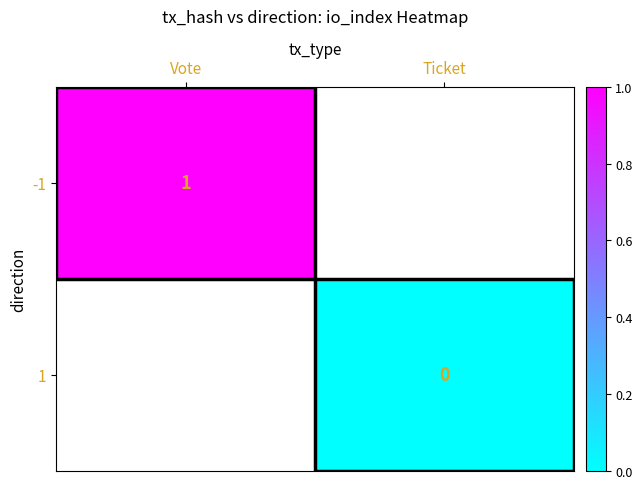

The -1 series shows 1 at Vote. True or false?

True